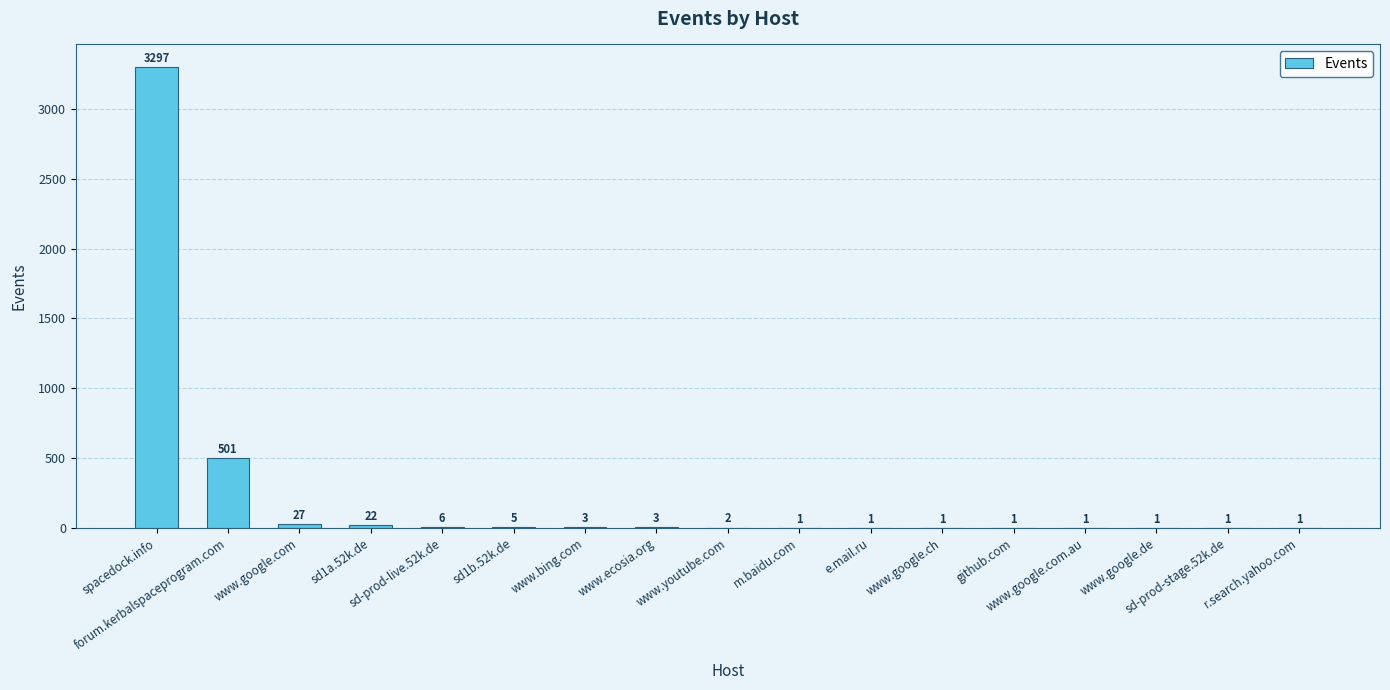

What is the maximum value shown in the chart?

3297